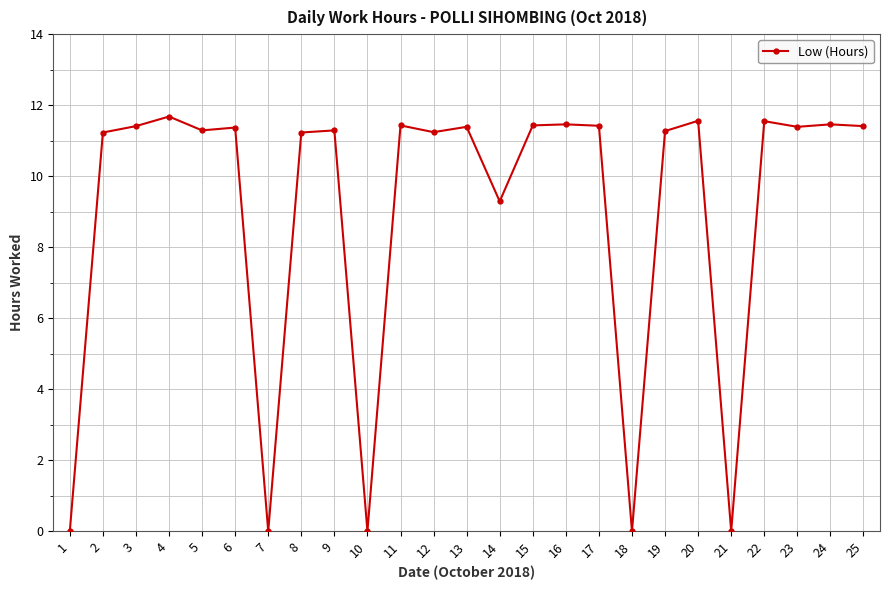

Count the number of data series in this chart.

1